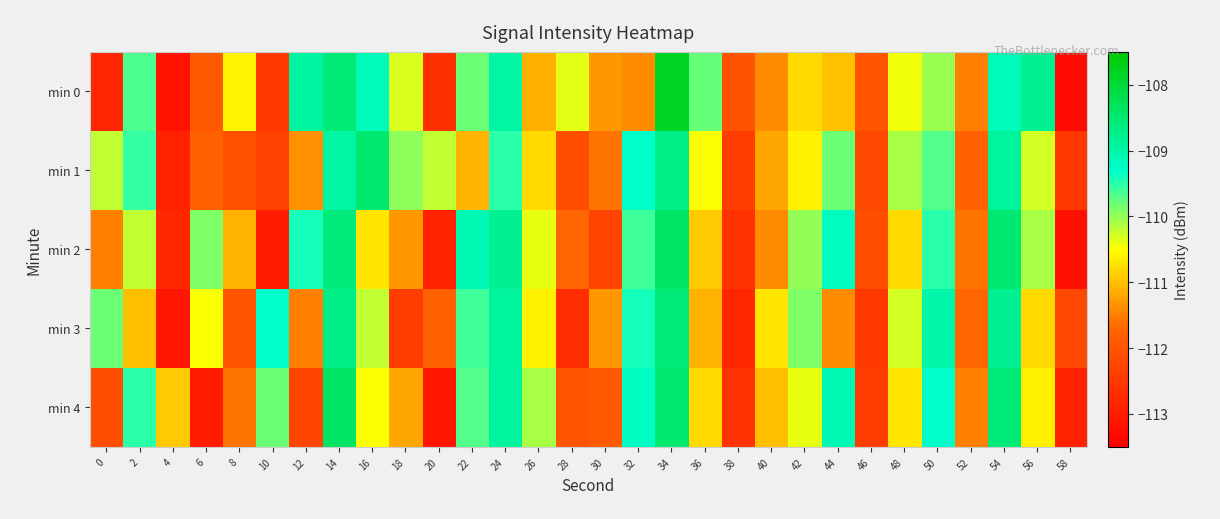

Reading right to left, list all the values displayed in this chart.

min 0: 58=-113.3	56=-108.8	54=-109.1	52=-111.5	50=-110.0	48=-110.4	46=-112.0	44=-111.0	42=-110.8	40=-111.4	38=-112.0	36=-109.8	34=-107.8	32=-111.4	30=-111.3	28=-110.4	26=-111.1	24=-109.0	22=-109.8	20=-112.6	18=-110.3	16=-109.1	14=-108.6	12=-108.9	10=-112.5	8=-110.6	6=-111.9	4=-113.2	2=-109.7	0=-112.8
min 1: 58=-112.5	56=-110.3	54=-108.9	52=-111.8	50=-109.7	48=-110.1	46=-112.2	44=-109.8	42=-110.6	40=-111.2	38=-112.4	36=-110.5	34=-108.7	32=-109.3	30=-111.6	28=-112.1	26=-110.8	24=-109.5	22=-111.1	20=-110.2	18=-110.0	16=-108.5	14=-109.0	12=-111.4	10=-112.3	8=-112.1	6=-111.8	4=-112.9	2=-109.5	0=-110.2
min 2: 58=-113.2	56=-110.1	54=-108.5	52=-111.6	50=-109.5	48=-110.8	46=-112.1	44=-109.2	42=-110.0	40=-111.4	38=-112.6	36=-110.9	34=-108.4	32=-109.6	30=-112.3	28=-111.7	26=-110.4	24=-108.8	22=-109.1	20=-112.9	18=-111.3	16=-110.7	14=-108.6	12=-109.4	10=-113.0	8=-111.1	6=-109.9	4=-112.8	2=-110.2	0=-111.5
min 3: 58=-112.2	56=-110.8	54=-108.8	52=-111.7	50=-109.0	48=-110.3	46=-112.5	44=-111.4	42=-109.9	40=-110.7	38=-112.8	36=-111.1	34=-108.6	32=-109.4	30=-111.3	28=-112.7	26=-110.6	24=-108.9	22=-109.6	20=-111.8	18=-112.4	16=-110.2	14=-108.7	12=-111.5	10=-109.3	8=-112.0	6=-110.5	4=-113.1	2=-111.0	0=-109.8
min 4: 58=-112.9	56=-110.6	54=-108.6	52=-111.5	50=-109.3	48=-110.7	46=-112.4	44=-109.1	42=-110.4	40=-111.0	38=-112.6	36=-110.8	34=-108.5	32=-109.2	30=-111.9	28=-112.0	26=-110.1	24=-108.9	22=-109.7	20=-113.1	18=-111.2	16=-110.5	14=-108.4	12=-112.3	10=-109.8	8=-111.6	6=-113.0	4=-110.9	2=-109.5	0=-112.1